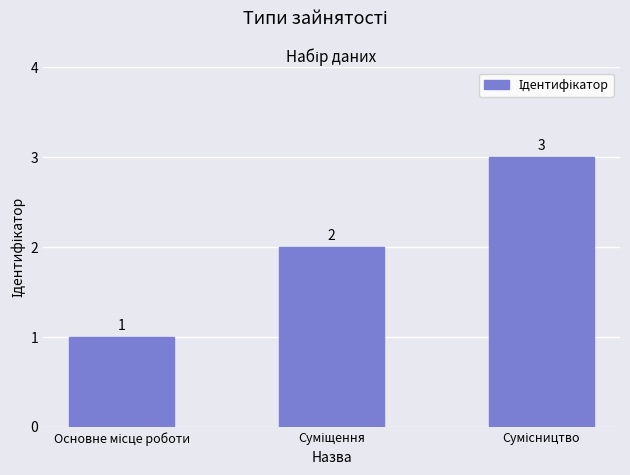

What is the greatest value displayed?

3